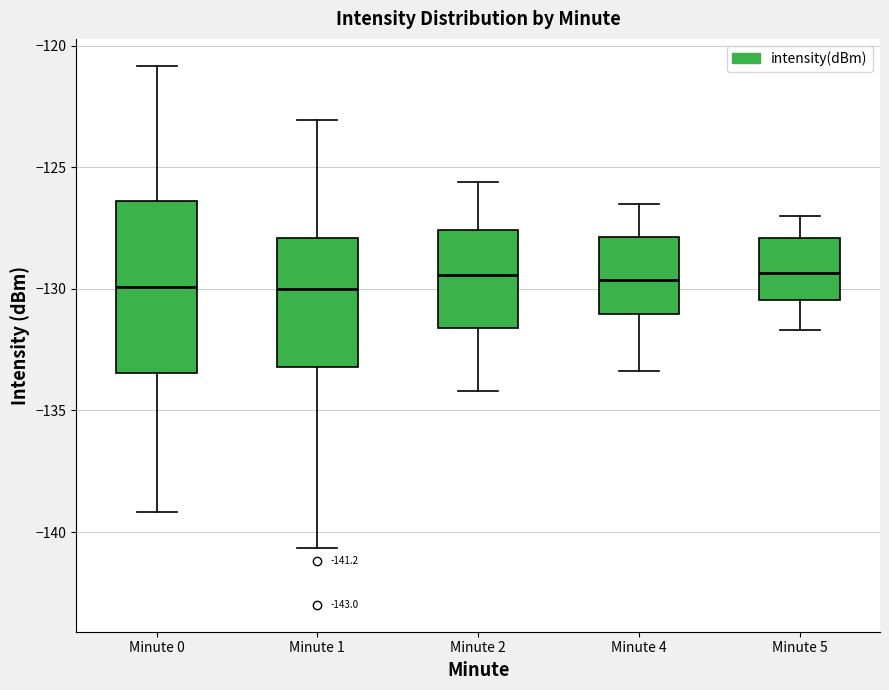

Which box is the tallest, from its lower edge to its upper edge?

Minute 0